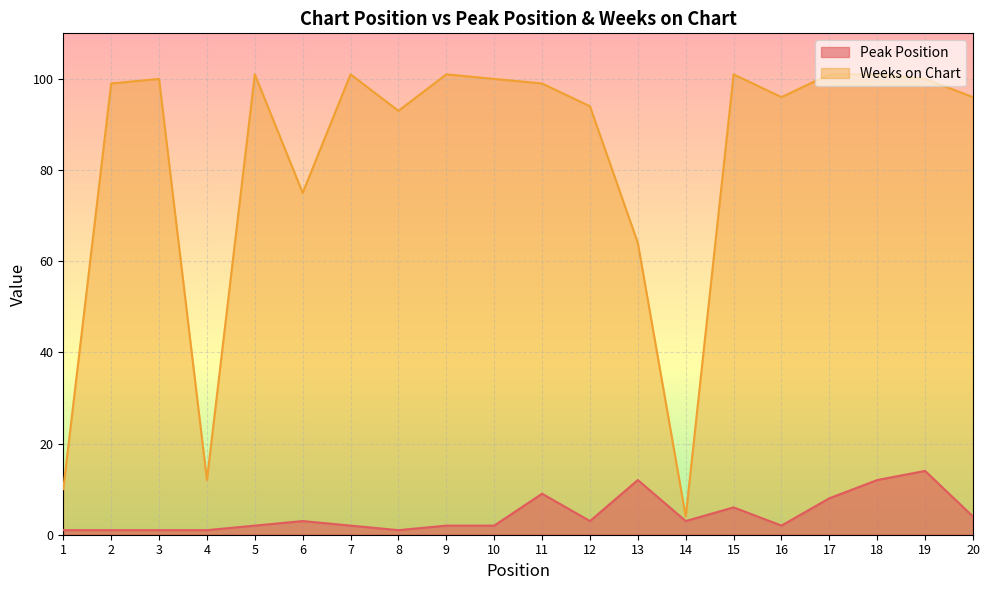

Which category has the highest value across all series?

5